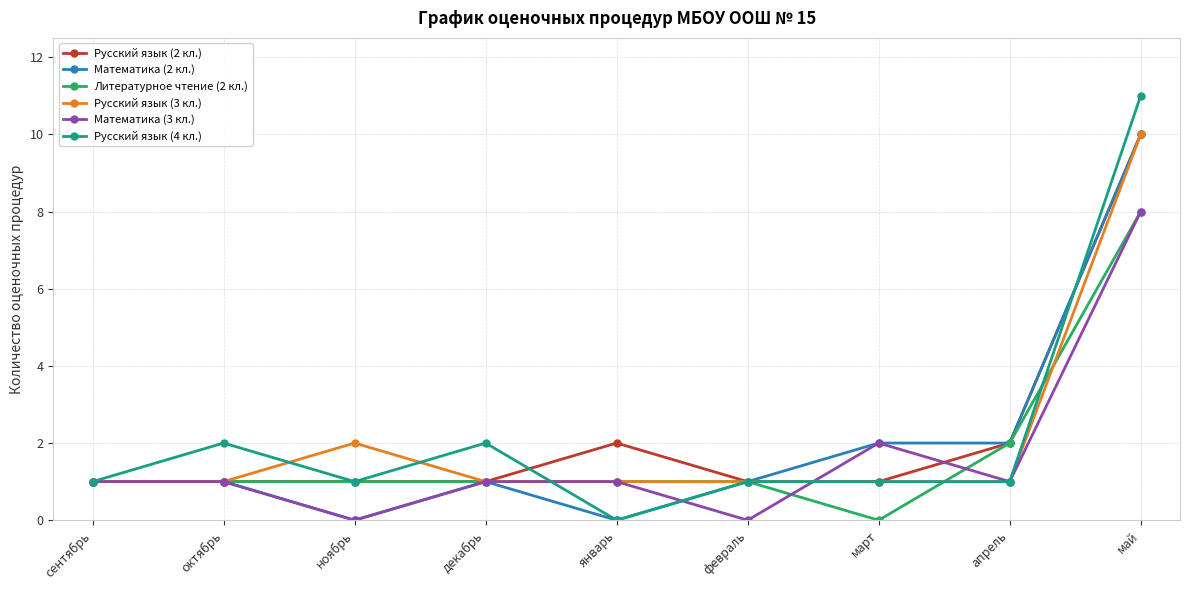

At which label does Русский язык (4 кл.) reach its minimum?

январь